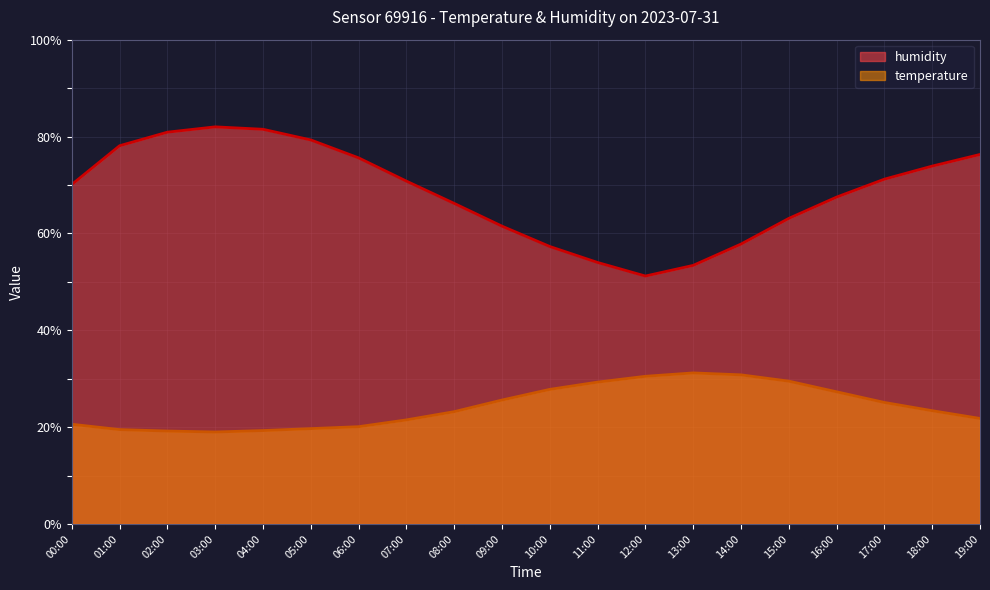

True or false: temperature and humidity intersect in this chart.

False